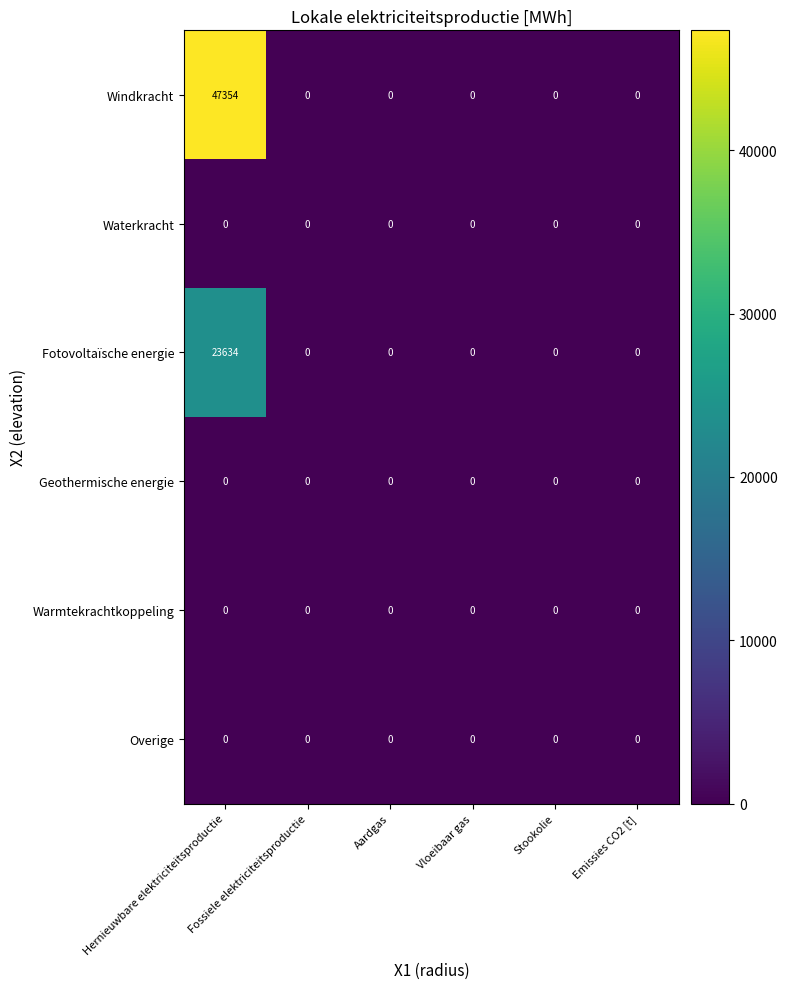

At which category is the sum across all series the highest?

Hernieuwbare elektriciteitsproductie